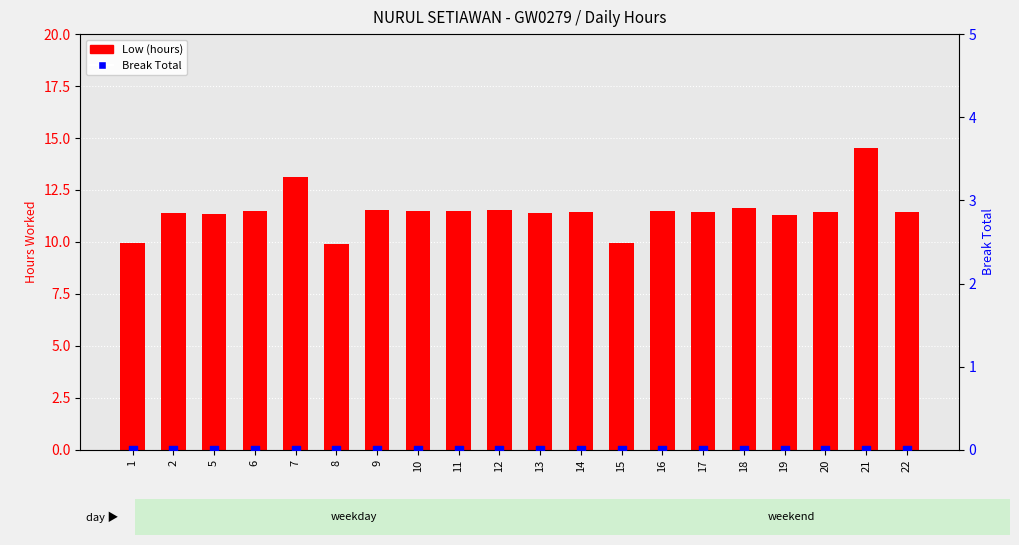

Which series reaches the minimum Y coordinate?

Break Total